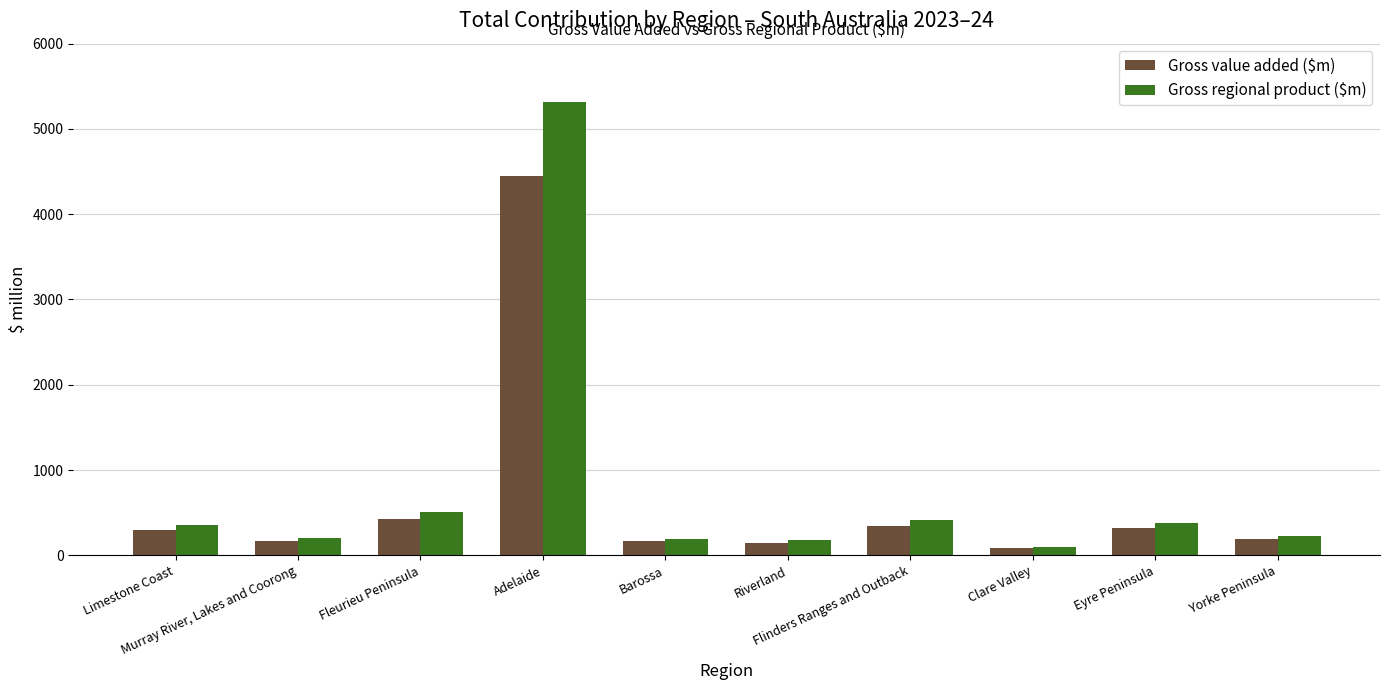

What is the maximum value for Gross value added ($m)?

4446.7